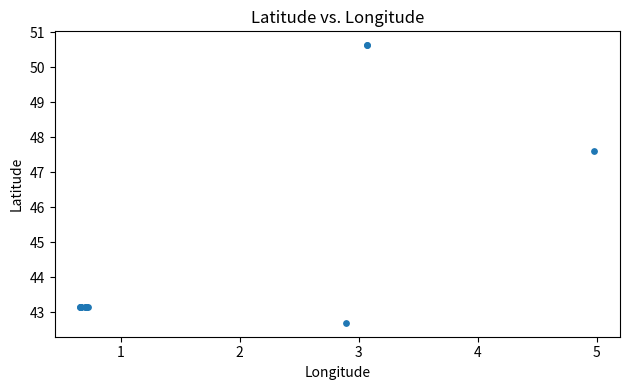

What Y value in the scatter plot is closest to 46?

47.6